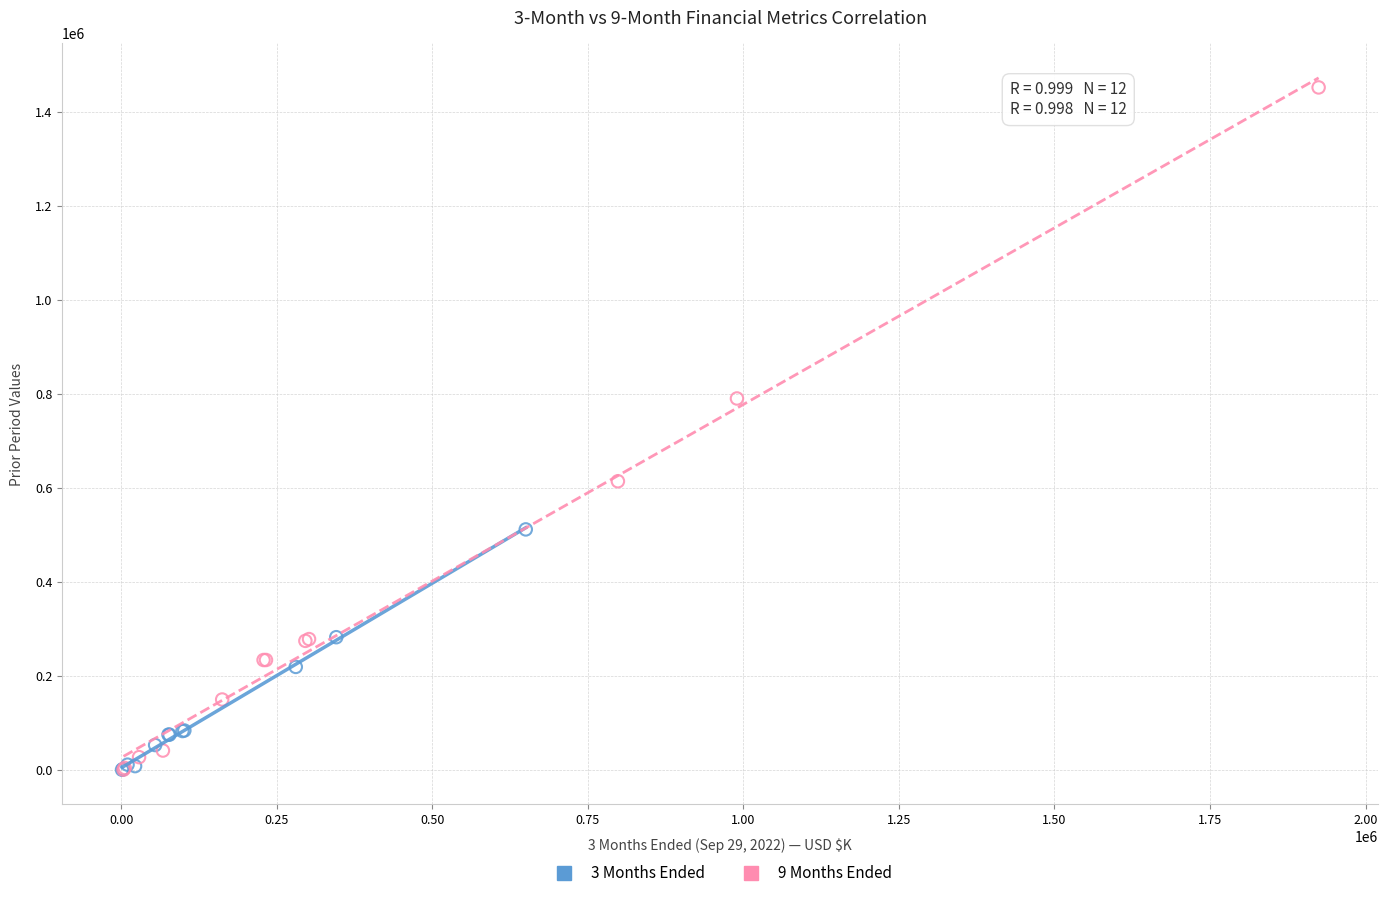

Which series has the widest spread of Y values?

9 Months Ended